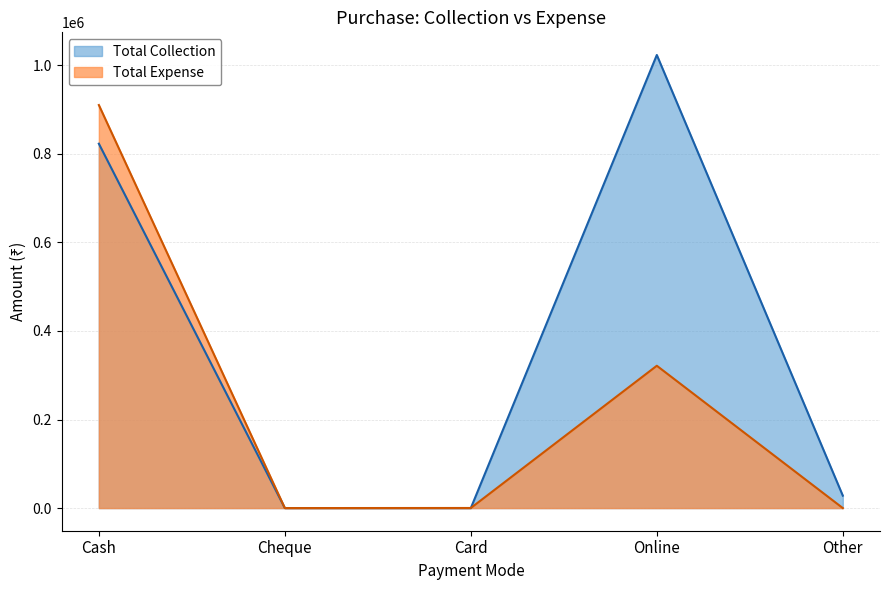

List the series in order of their peak value, lowest first.

Total Expense, Total Collection